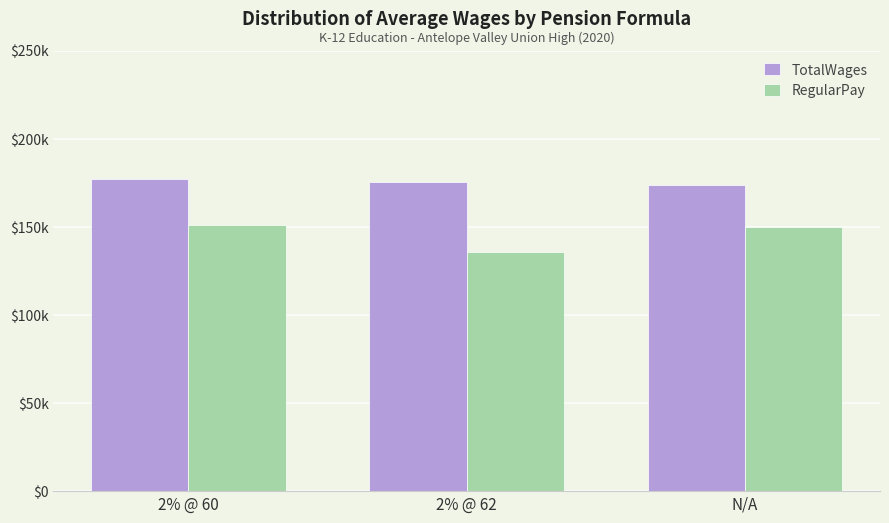

The value of RegularPay at N/A is 80381.4. True or false?

False